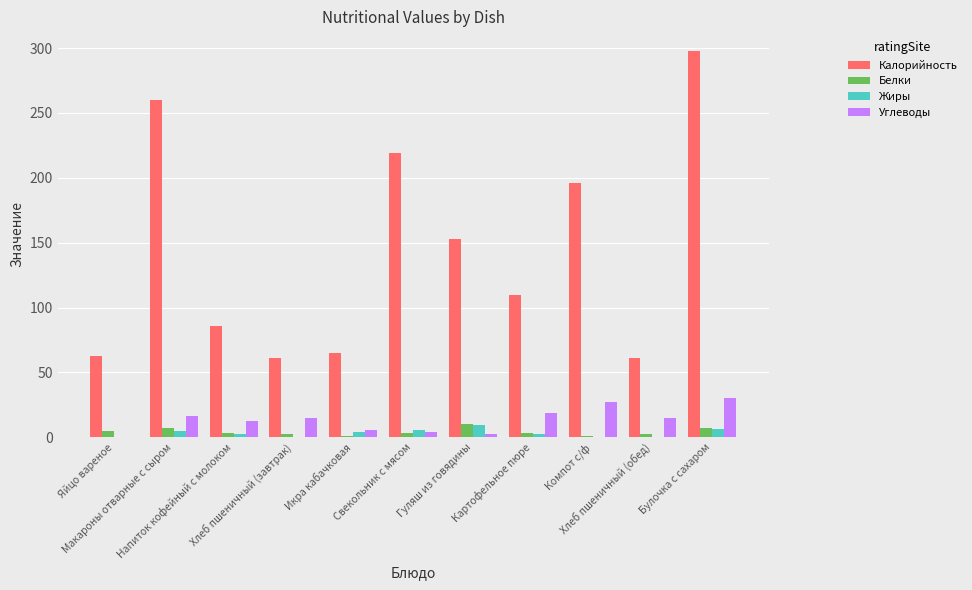

Between Икра кабачковая and Гуляш из говядины, which series saw the biggest shift?

Калорийность